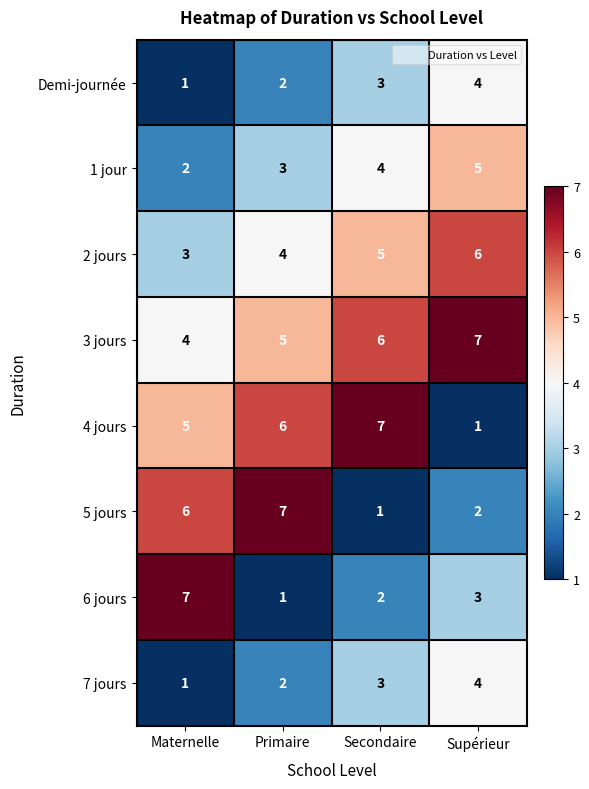

The 6 jours series shows 4 at Secondaire. True or false?

False